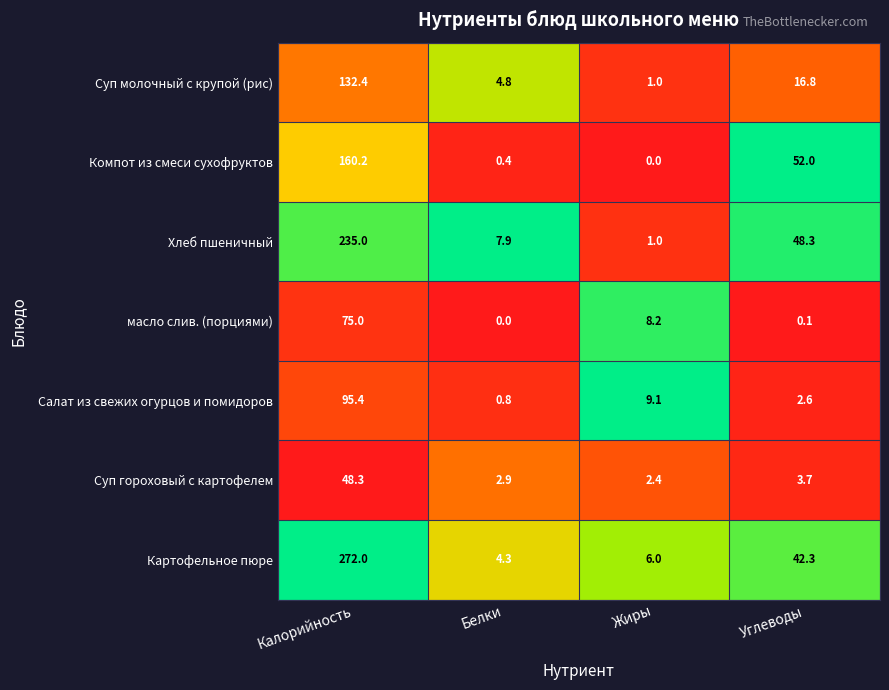

At how many categories does at least one series exceed 0?

4